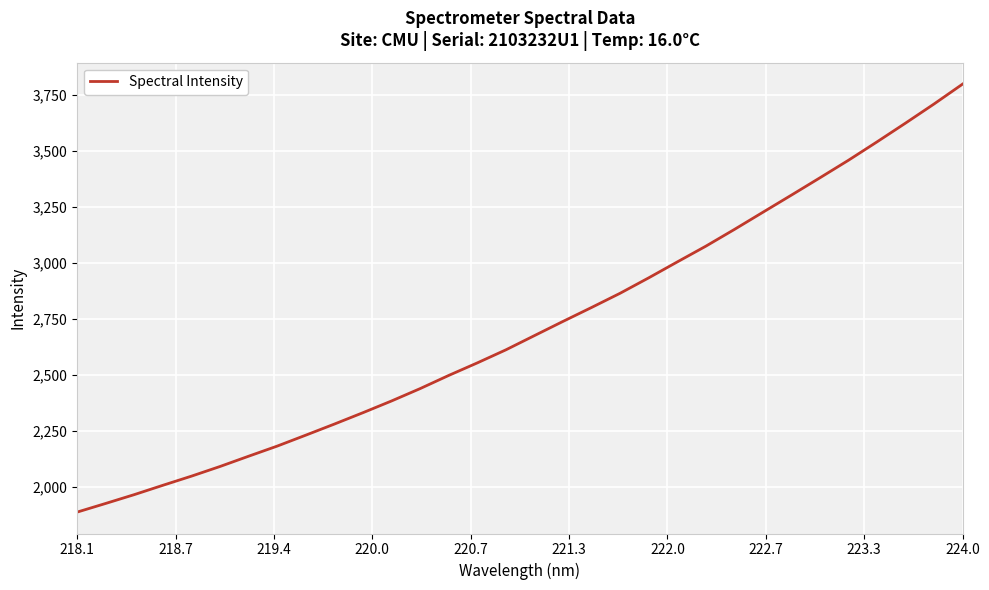

What is the minimum value shown in the chart?

1888.7